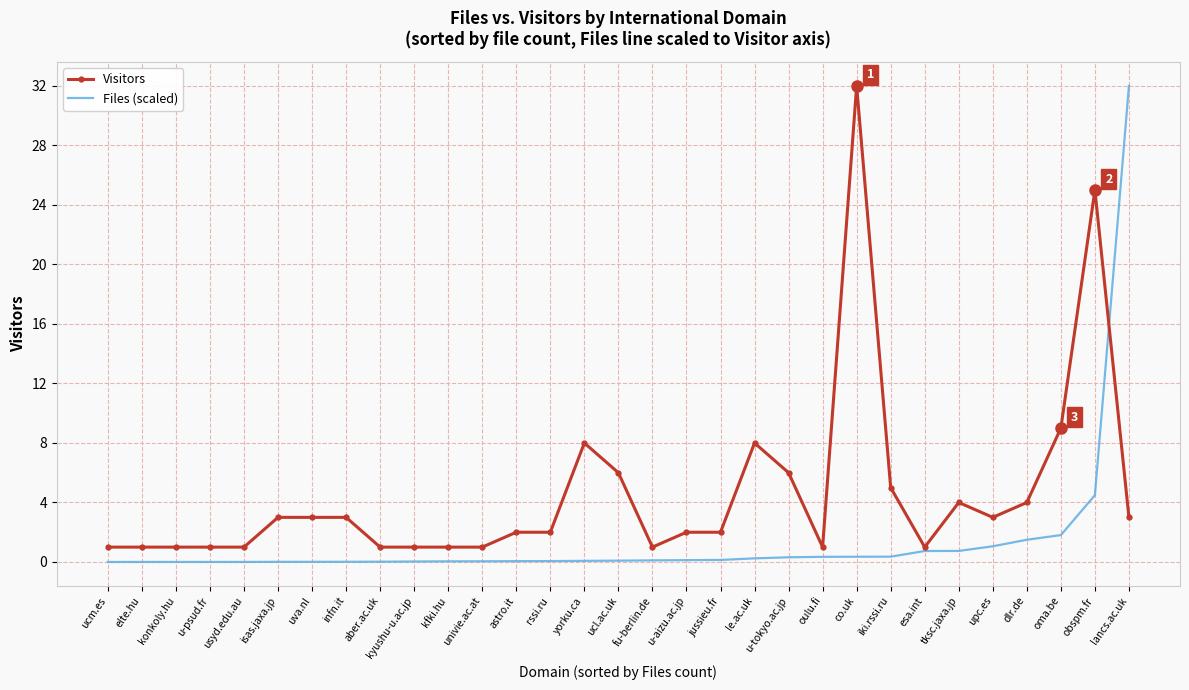

What is the difference between the maximum and minimum values in the Files (scaled) series?

32.0